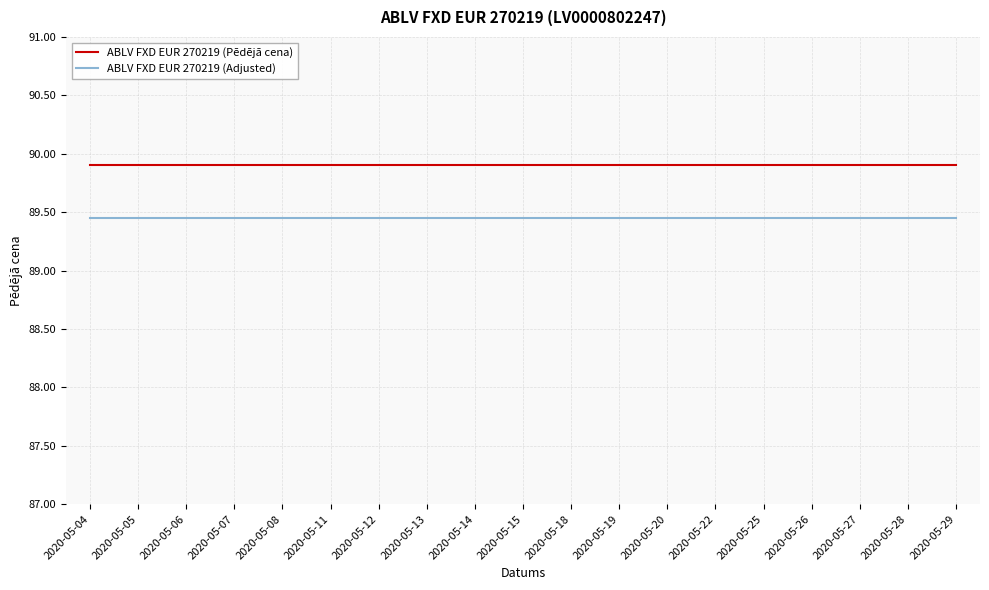

What is the spread (max minus min) of values at 2020-05-14?

0.4